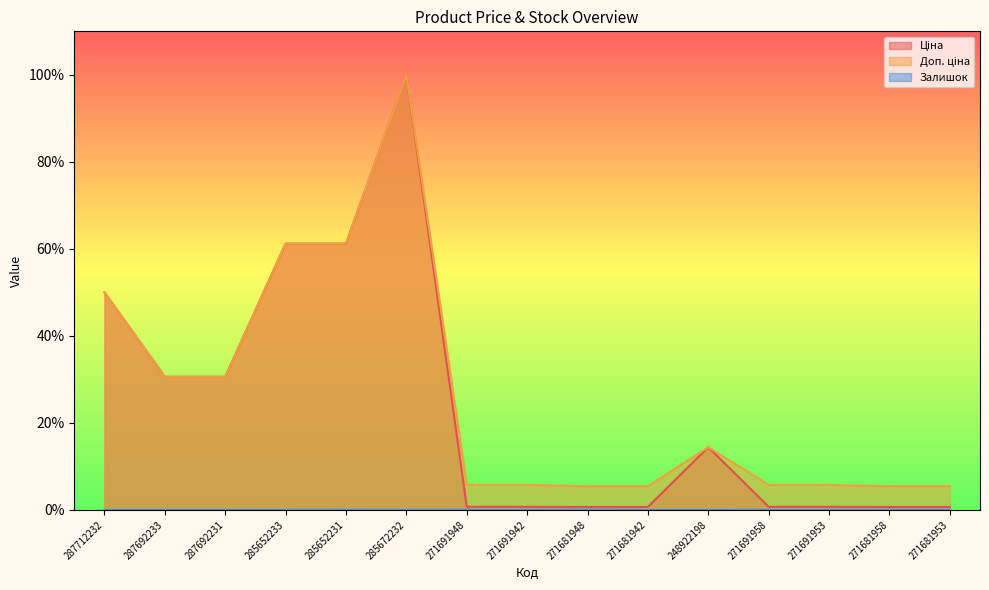

Which series has the widest spread of values?

Ціна